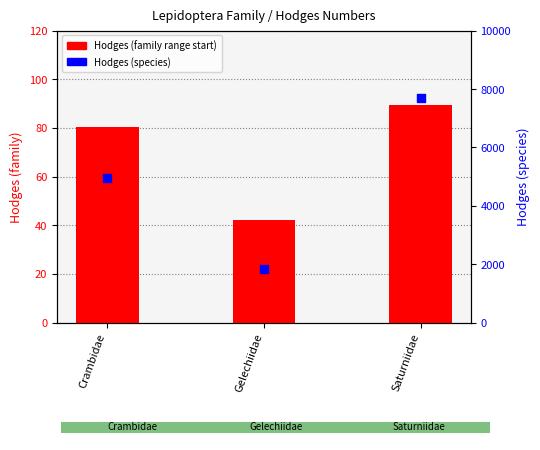

What is the total value across all series at Saturniidae?

7793.3